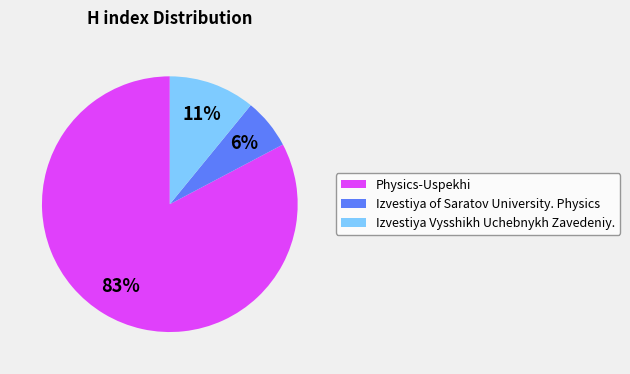

Do Izvestiya Vysshikh Uchebnykh Zavedeniy. and Physics-Uspekhi together represent more than half of the pie?

Yes